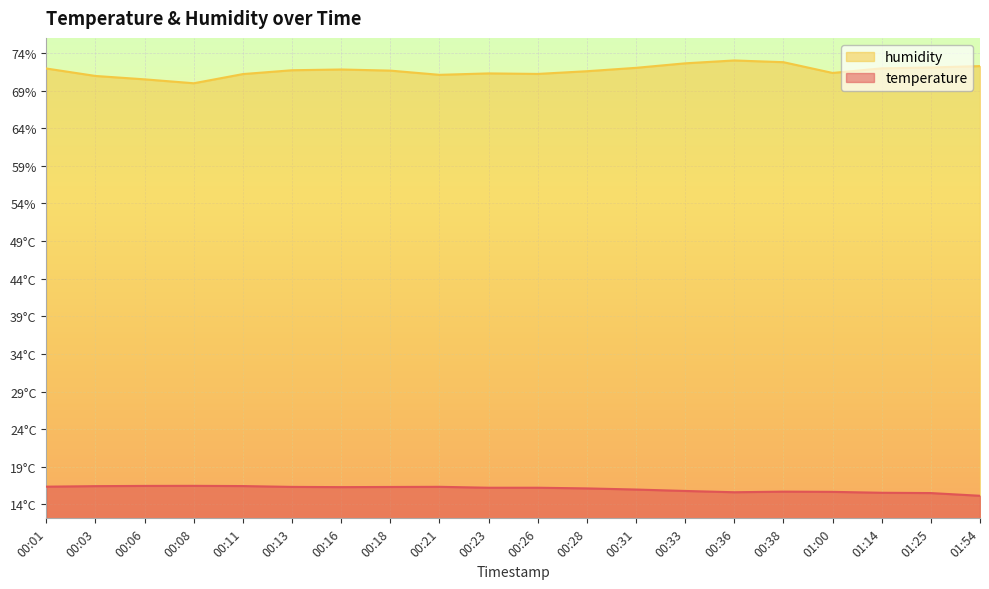

What are all the series names shown in the legend?

humidity, temperature